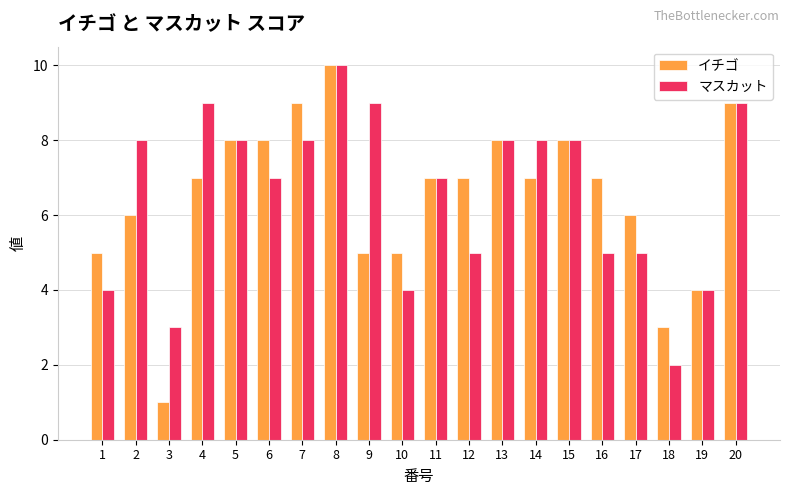

What is the value of the マスカット bar at the 8th from the left?

10